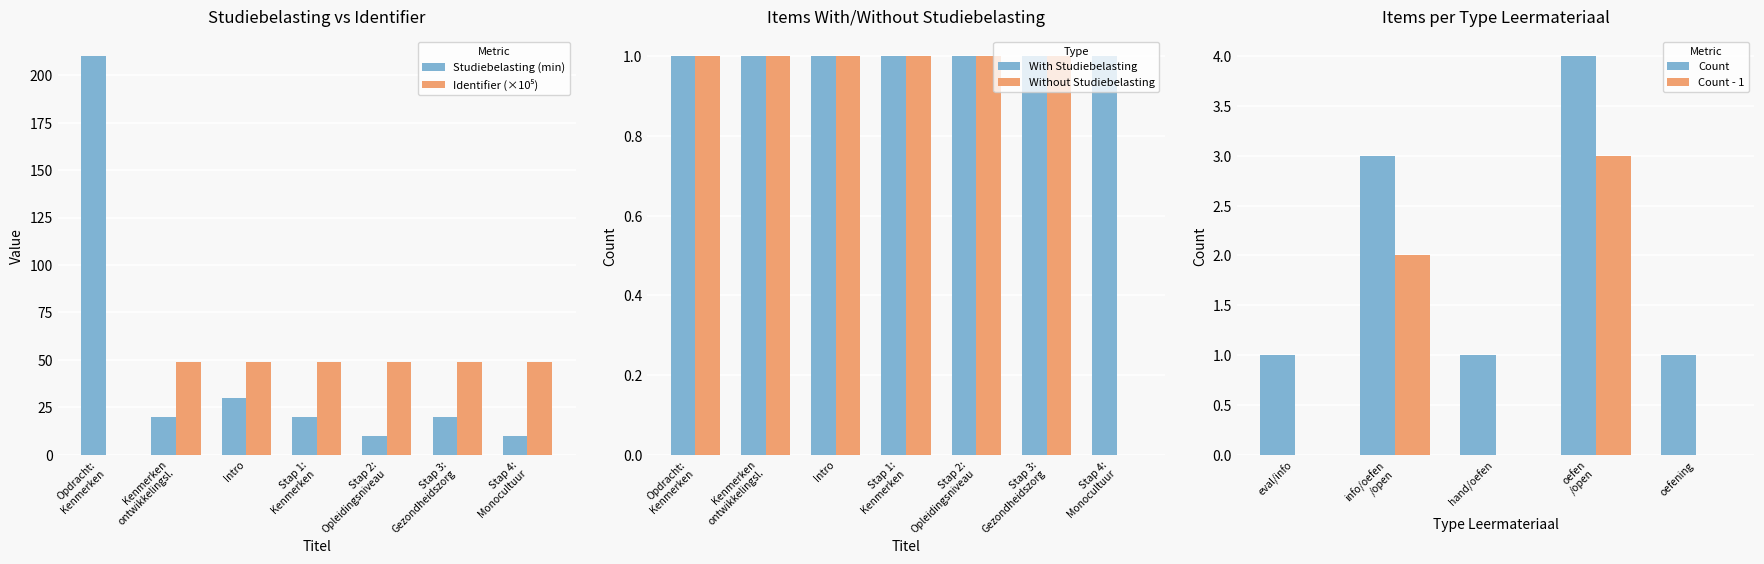

The With Studiebelasting series shows 1 at Intro. True or false?

True